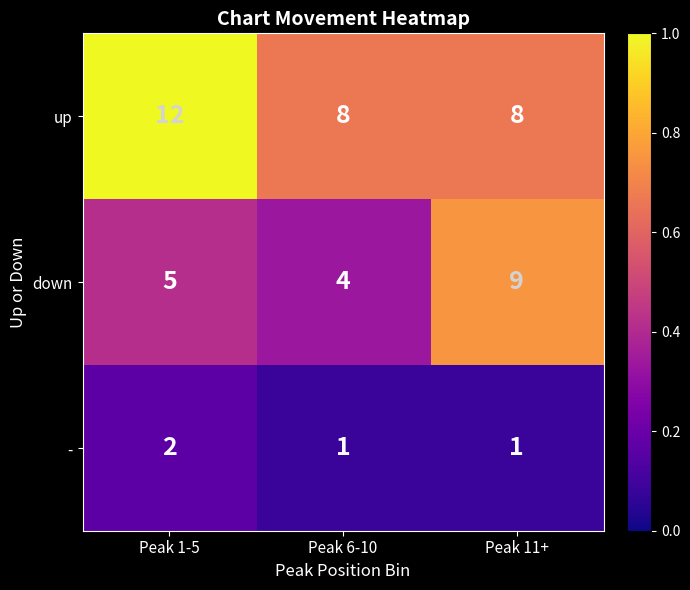

Rank the series by their maximum value, from lowest to highest.

-, down, up